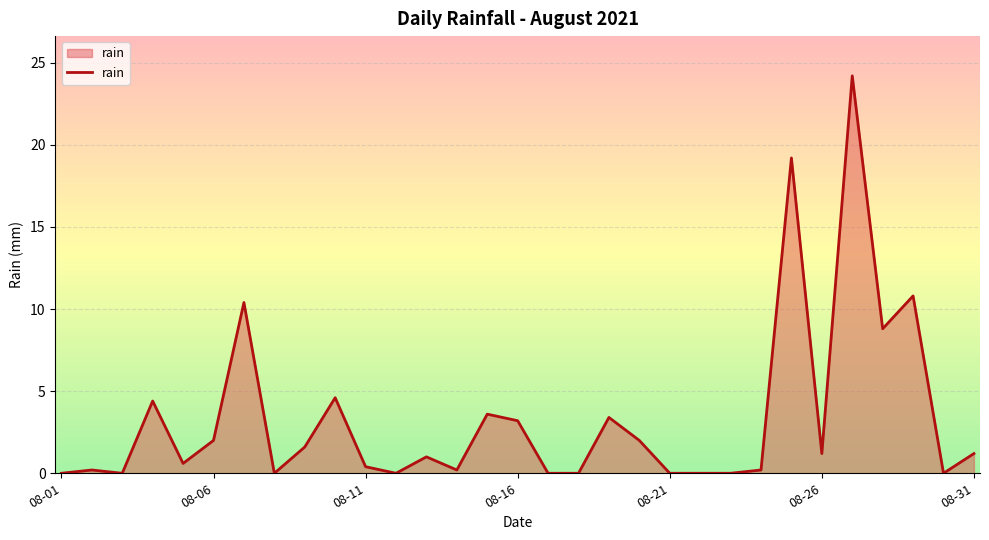

What is the difference between the maximum and minimum values?

24.2